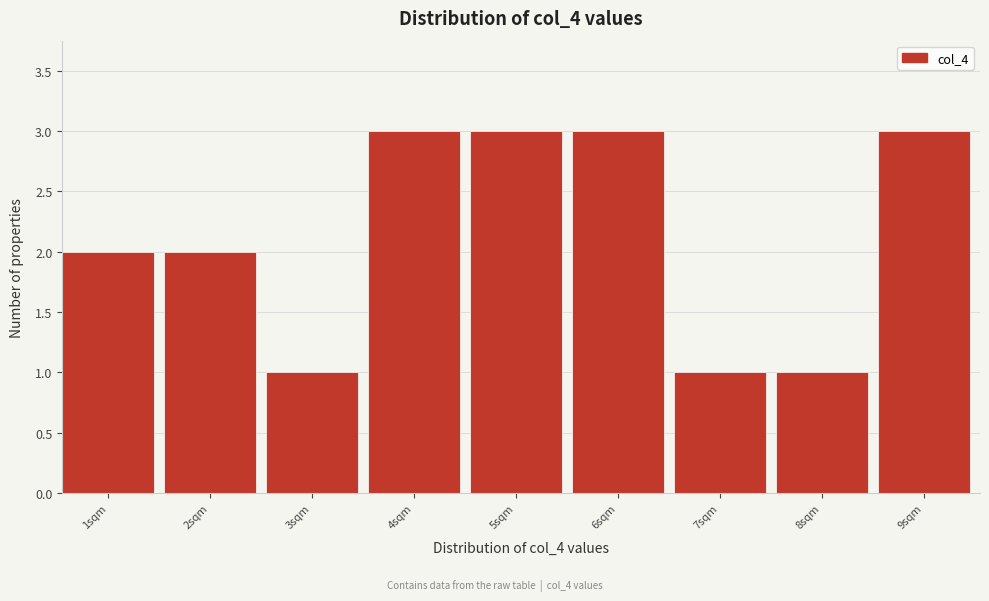

Reading right to left, transcribe all the data shown in this chart.

9sqm=3	8sqm=1	7sqm=1	6sqm=3	5sqm=3	4sqm=3	3sqm=1	2sqm=2	1sqm=2